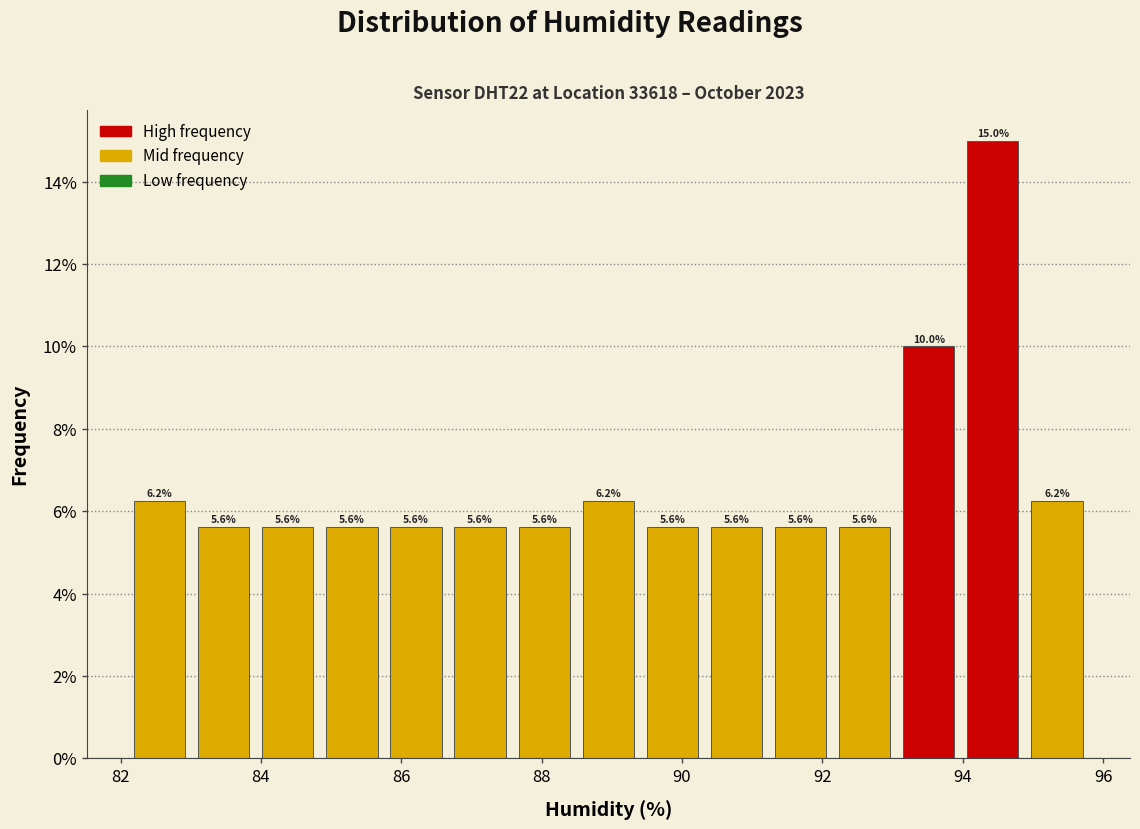

How tall is the bar that spans 94.0 to 94.8 on the x-axis? The bar edges are not printed on the chart, so give them approximately, as read against the axis.

15.0